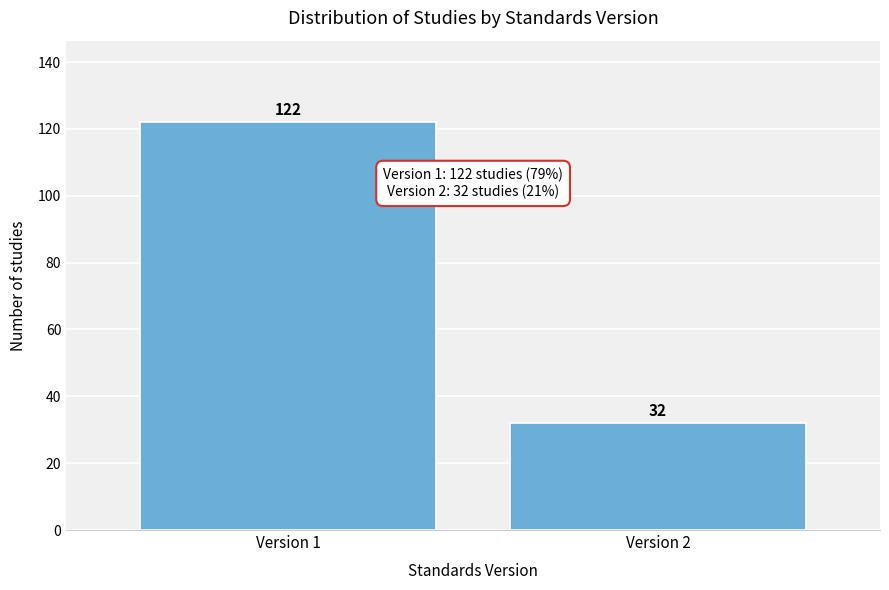

Reading left to right, transcribe all the data shown in this chart.

122	32